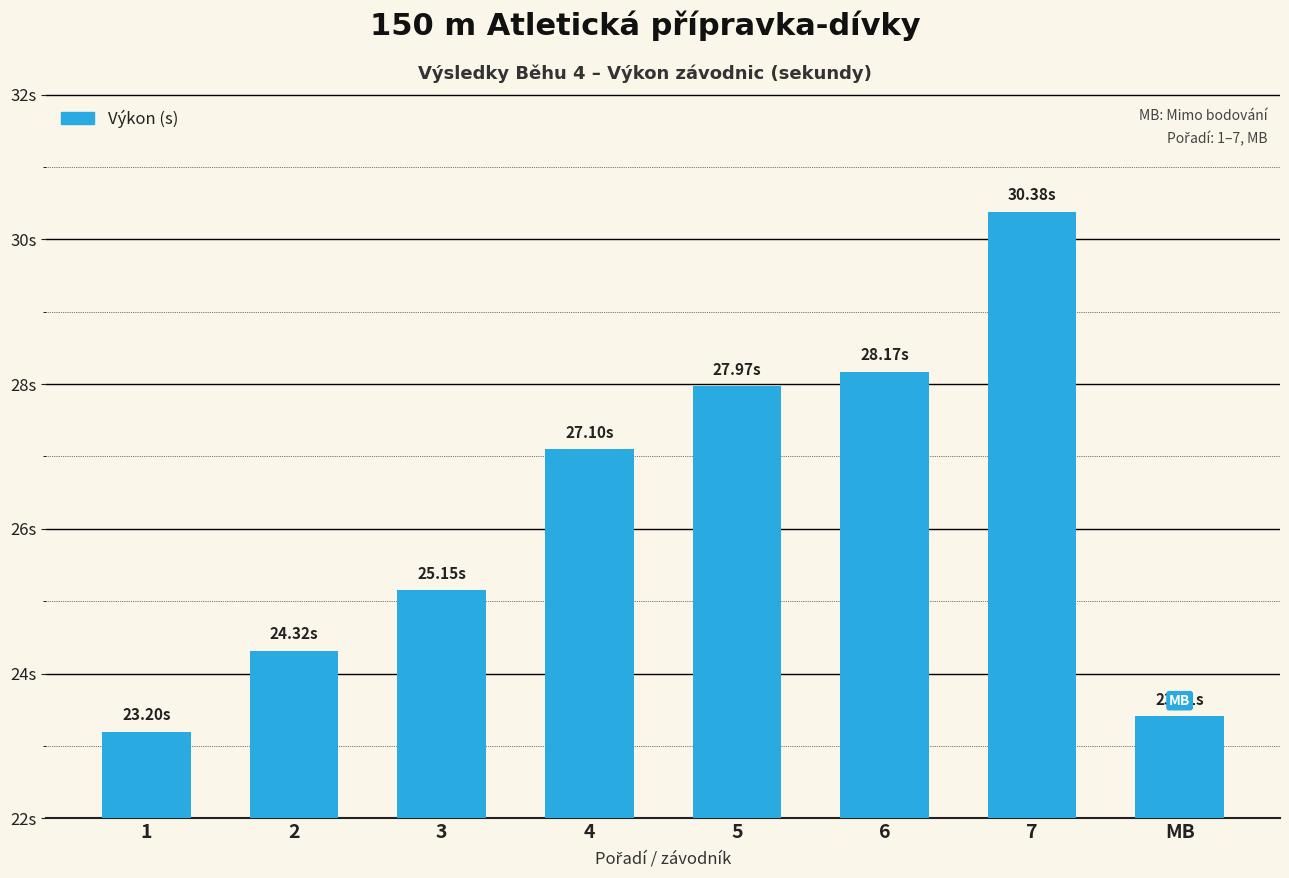

Rank the categories by value from highest to lowest.

7, 6, 5, 4, 3, 2, MB, 1